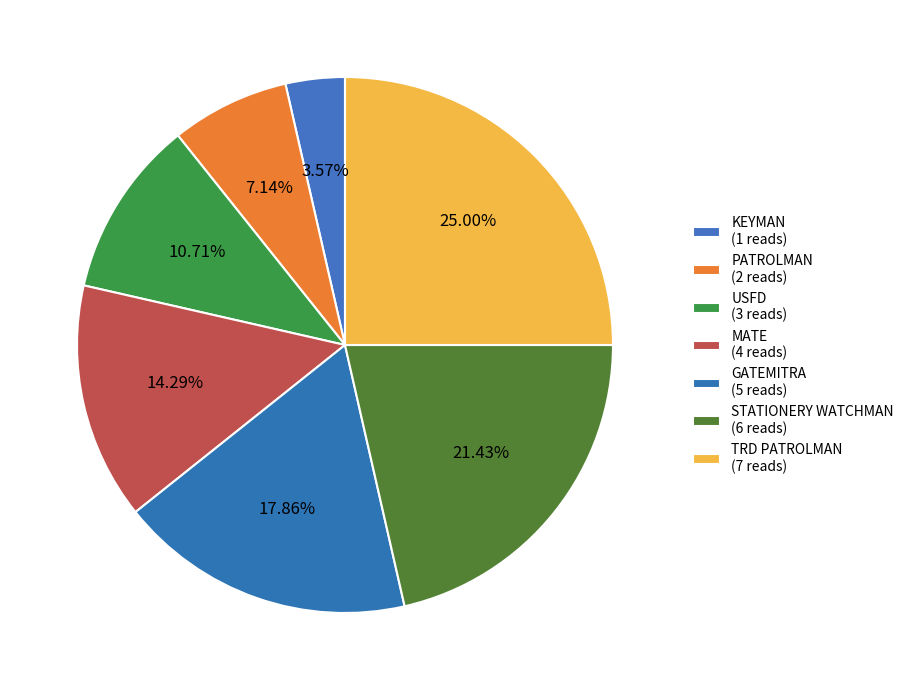

What is the largest slice in the pie chart?

TRD PATROLMAN